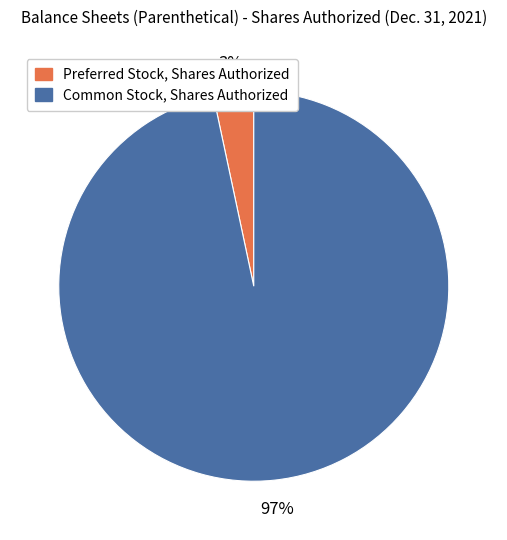

True or false: Common Stock, Shares Authorized accounts for 97% of the total.

True